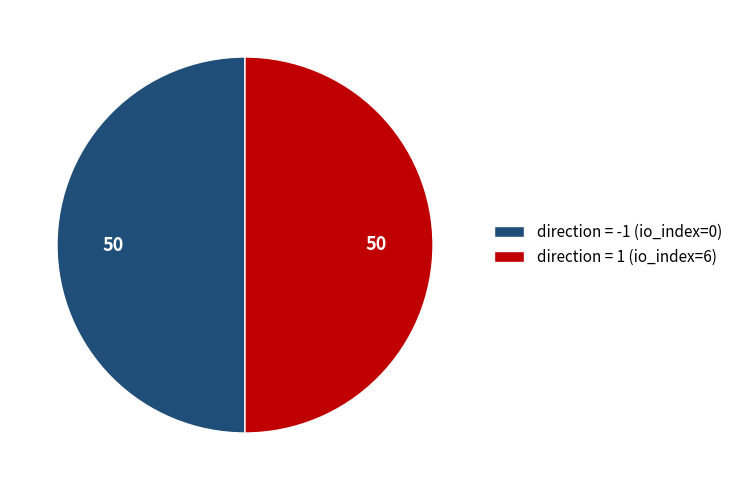

Combined, do direction = -1 (io_index=0) and direction = 1 (io_index=6) account for over 50%?

Yes